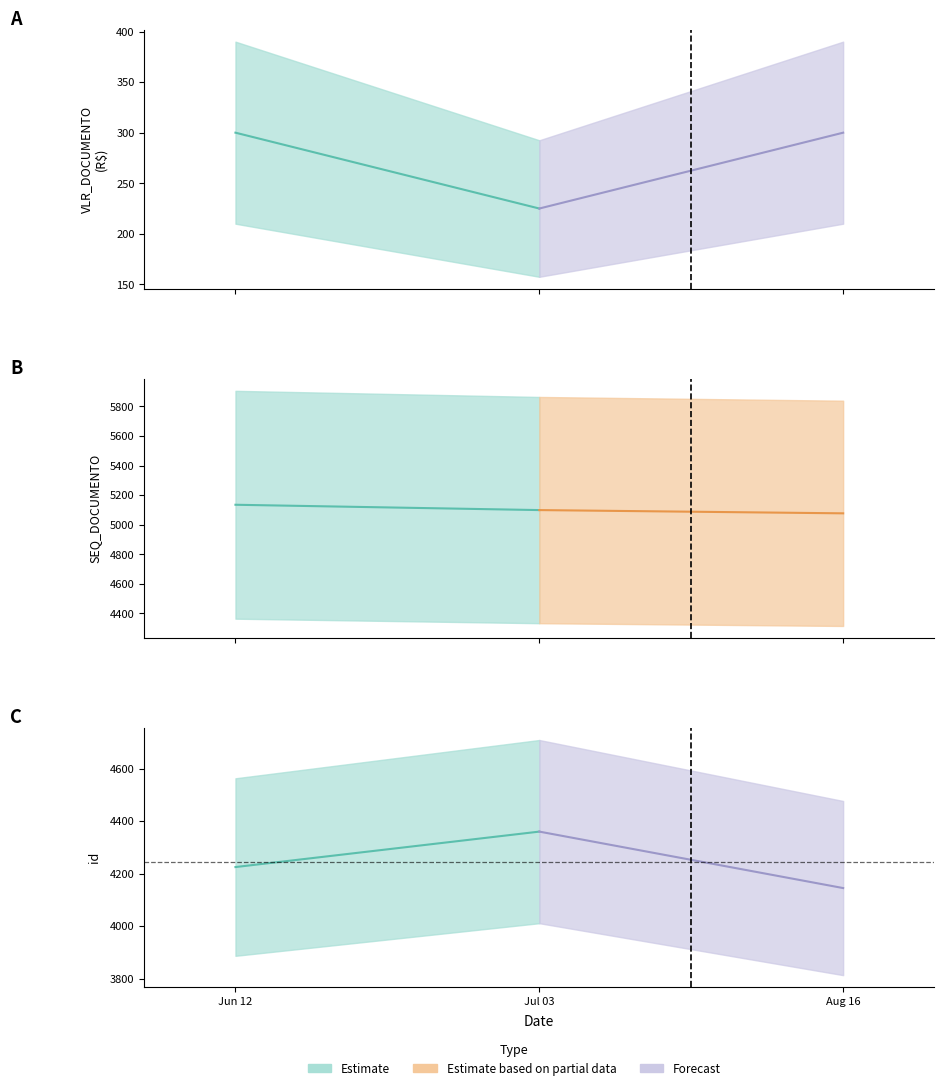

Count the id values in the range 4145 to 4360.

3